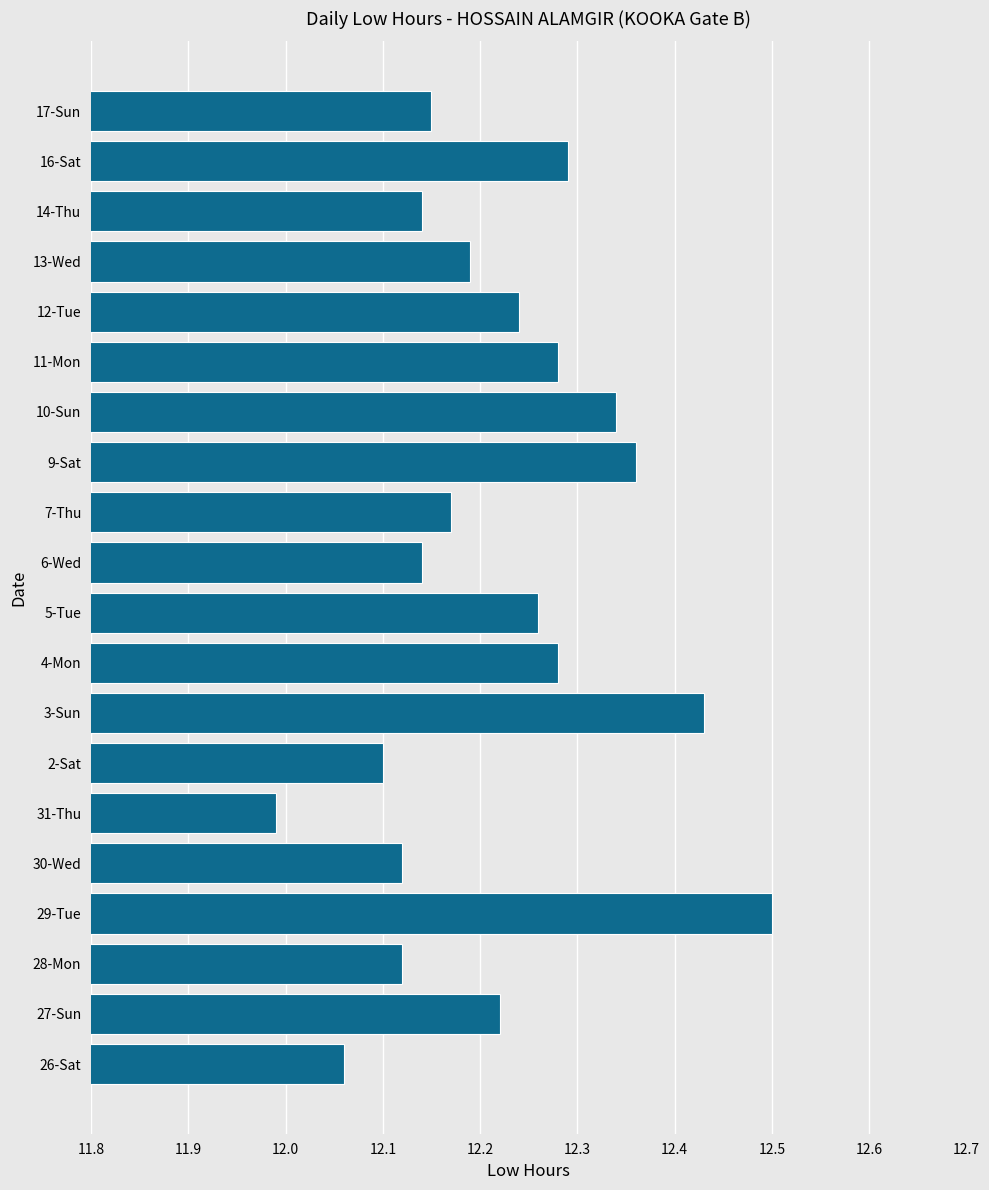

The chart shows a value of 20.9 at 31-Thu. True or false?

False